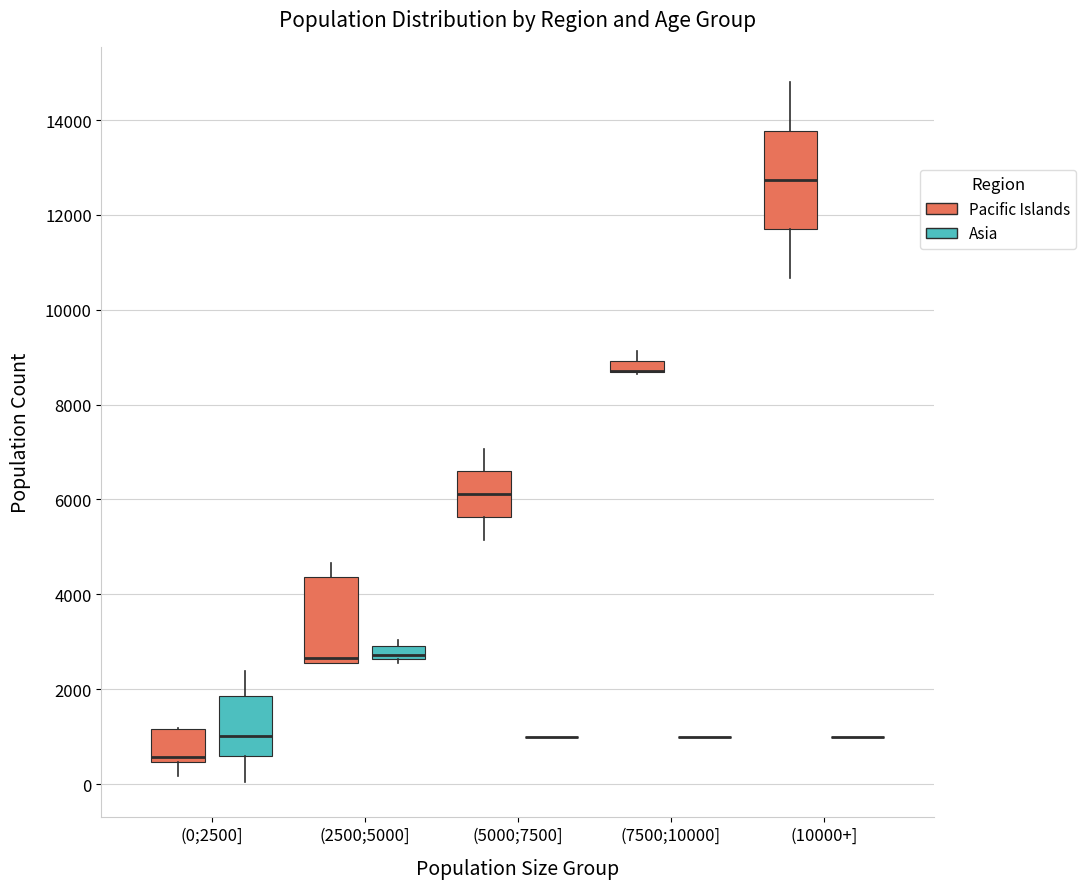

Comparing the boxes themselves (not the whiskers), which one is the tallest?

(10000+] (Pacific Islands)